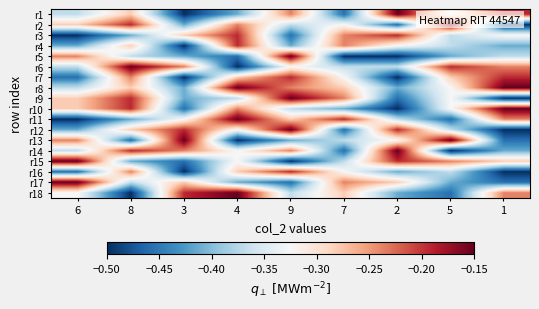

At which category is the sum across all series the highest?

8